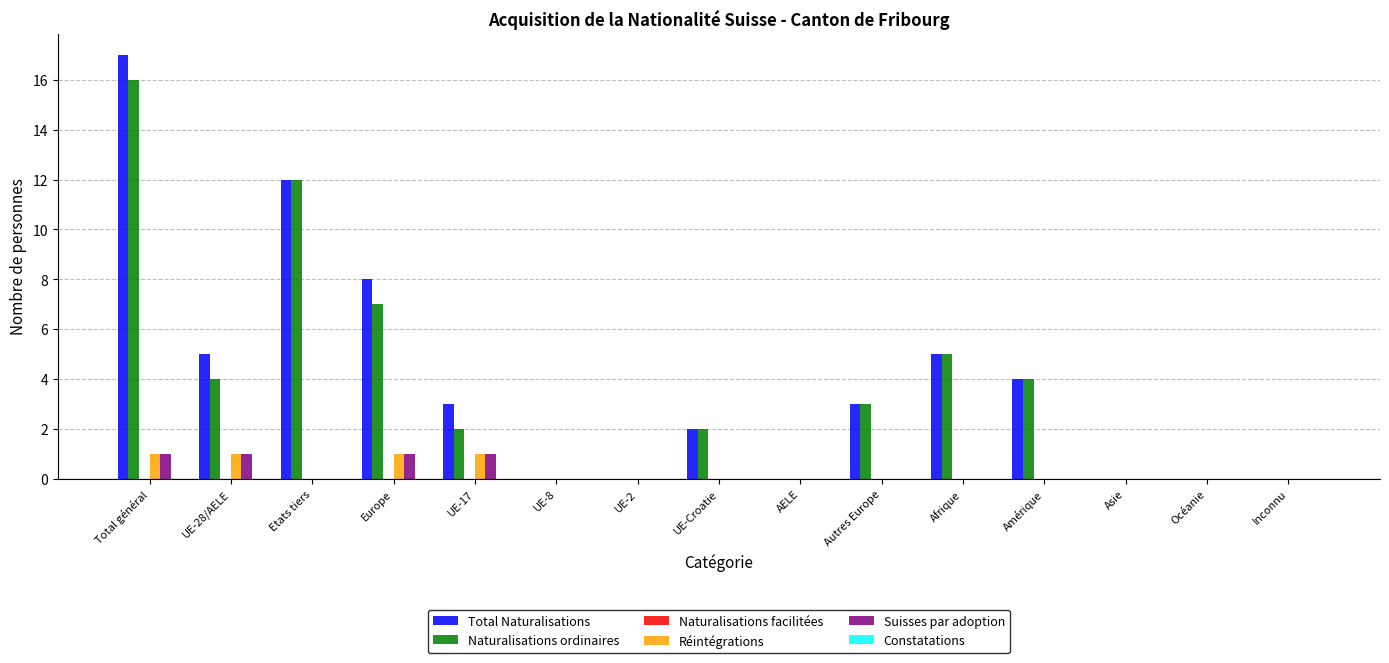

Are the bars grouped side by side (vs. stacked)?

Yes